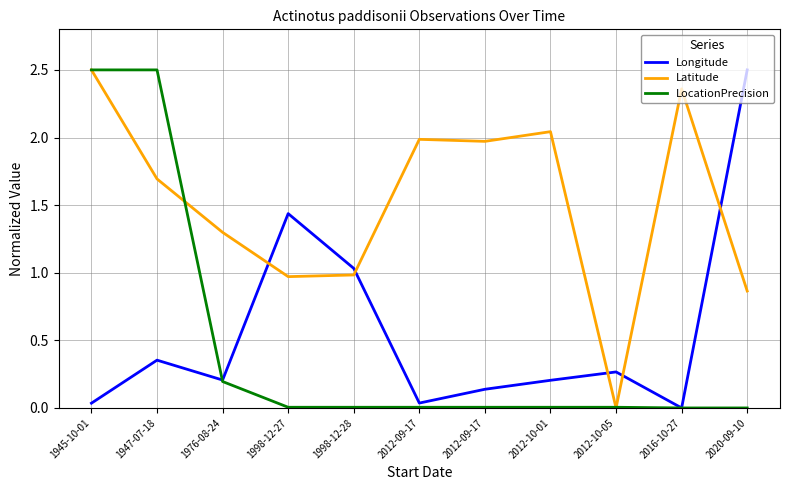

What value does the LocationPrecision series have at 1945-10-01?

2.5